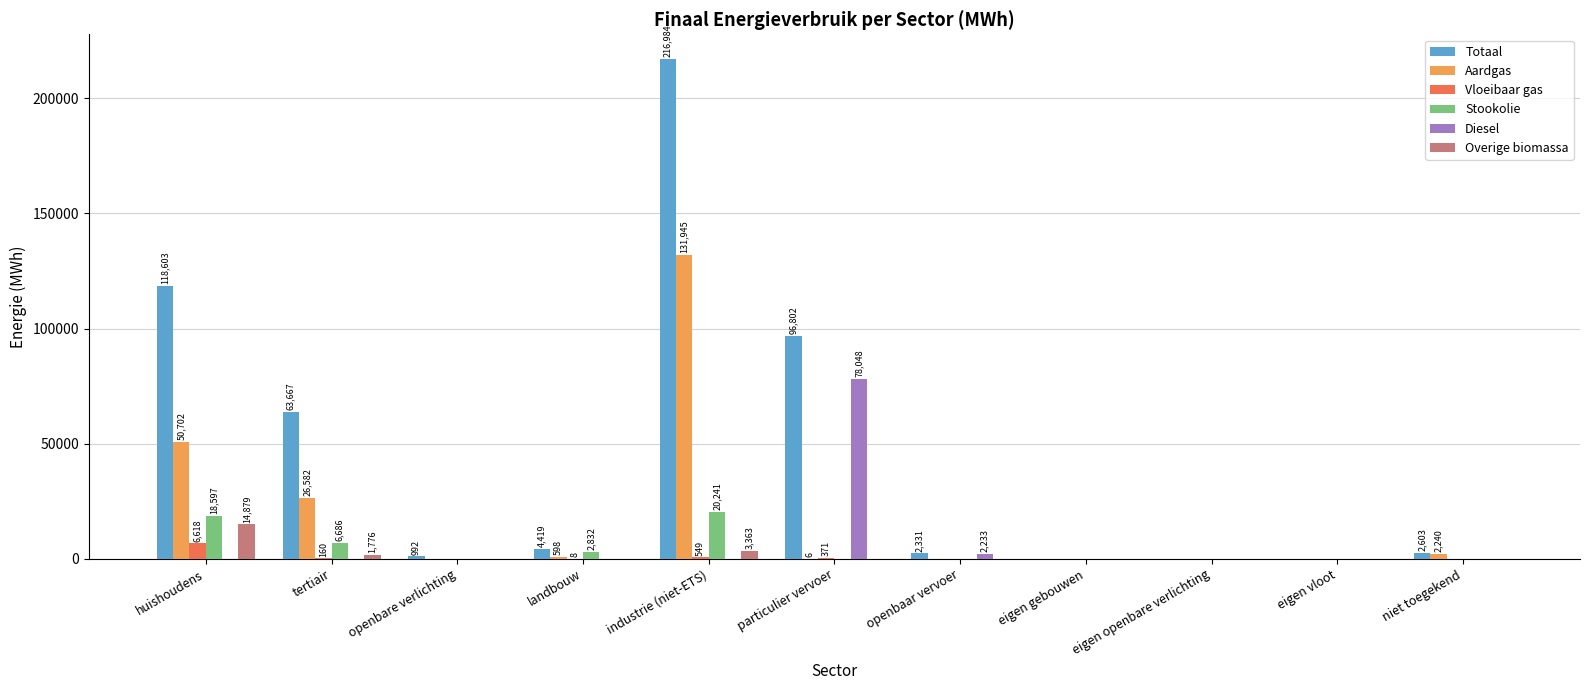

What is the average value of the Diesel series?

7298.3